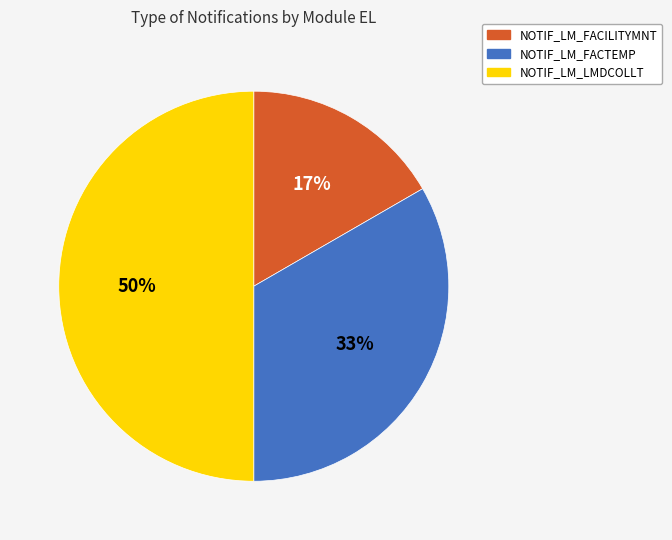

To the nearest percent, what percentage of the pie is NOTIF_LM_FACTEMP?

33%